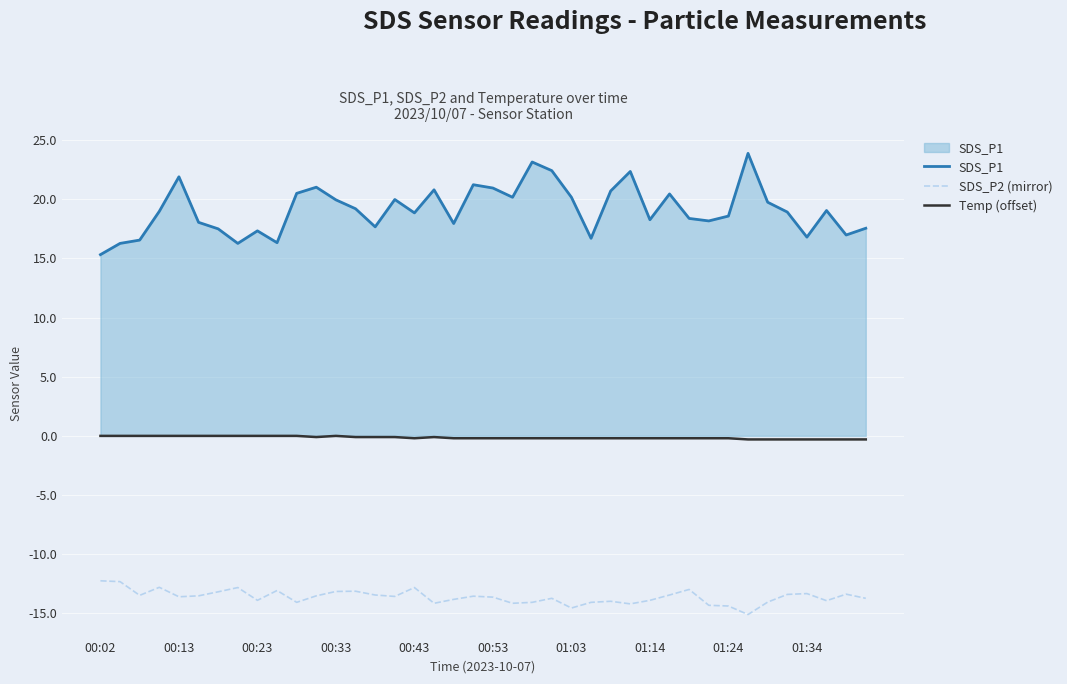

Rank the series by their average value, from lowest to highest.

SDS_P2 (mirror), Temp (offset), SDS_P1